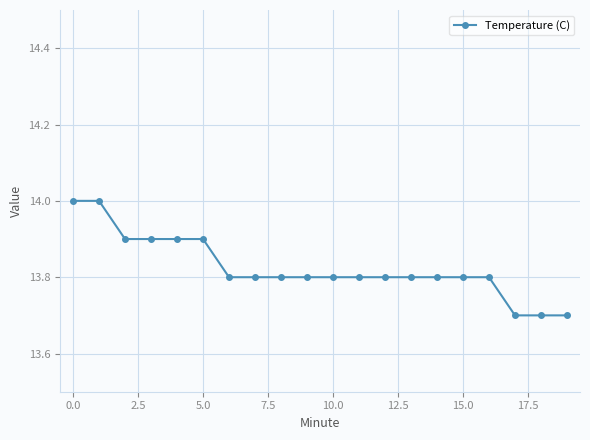

Reading right to left, transcribe all the data shown in this chart.

13.7	13.7	13.7	13.8	13.8	13.8	13.8	13.8	13.8	13.8	13.8	13.8	13.8	13.8	13.9	13.9	13.9	13.9	14.0	14.0